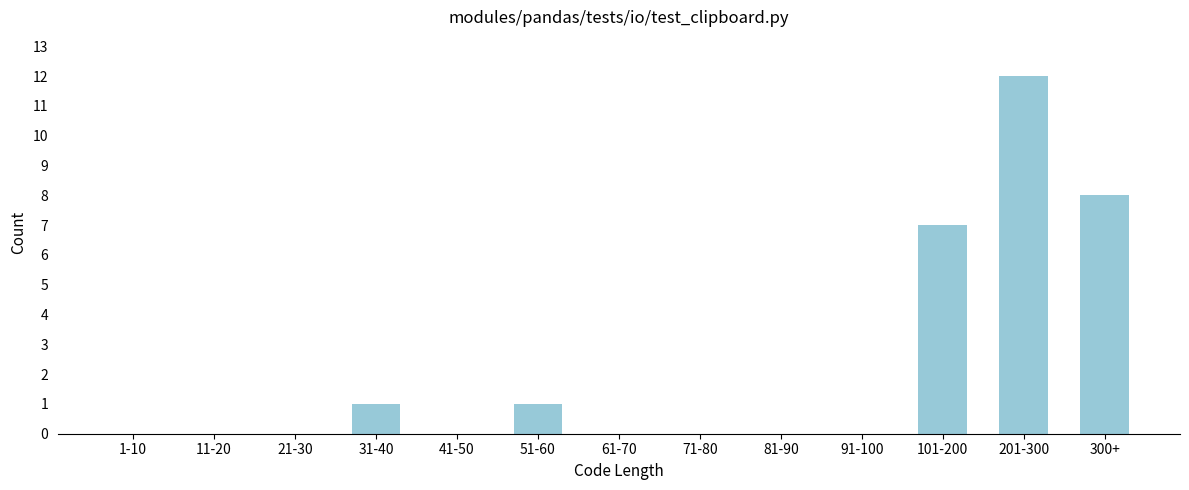

Reading right to left, what are all the values shown in this chart?

300+=8	201-300=12	101-200=7	91-100=0	81-90=0	71-80=0	61-70=0	51-60=1	41-50=0	31-40=1	21-30=0	11-20=0	1-10=0